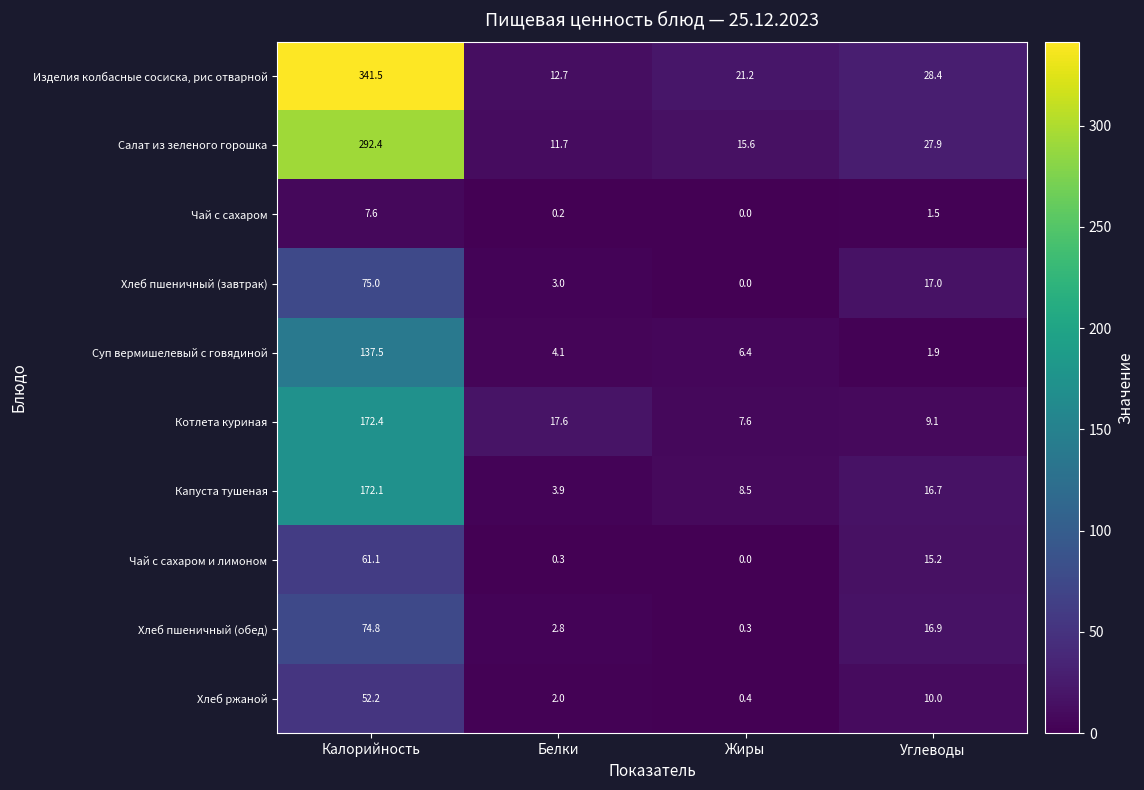

Count the number of data series in this chart.

10